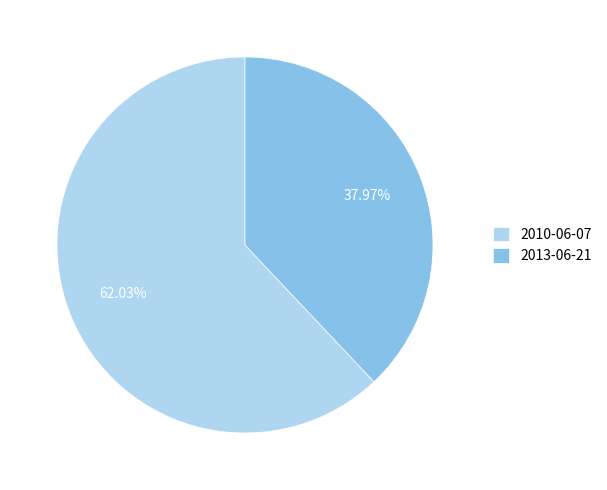

Between 2013-06-21 and 2010-06-07, which is larger?

2010-06-07